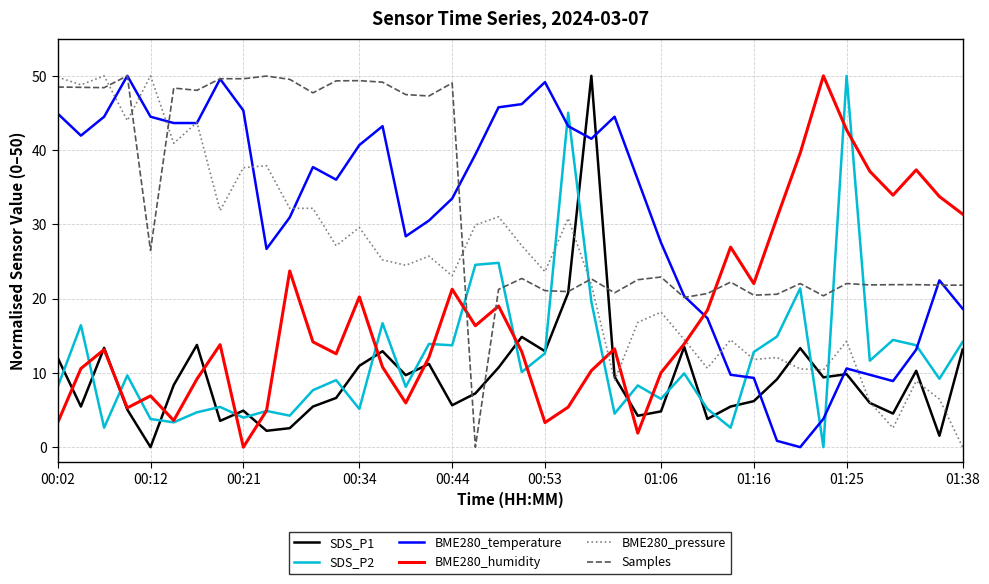

What is the highest value of the BME280_temperature series?

50.0